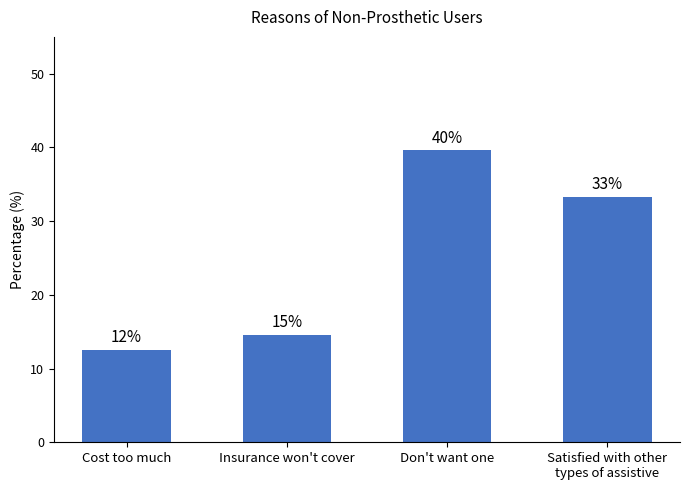

True or false: the data shows 14.6 at Insurance won't cover.

True